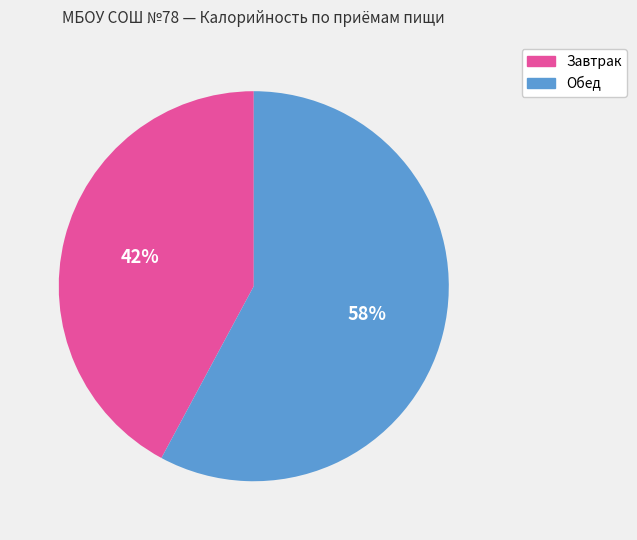

Is there a majority slice in this chart?

Yes